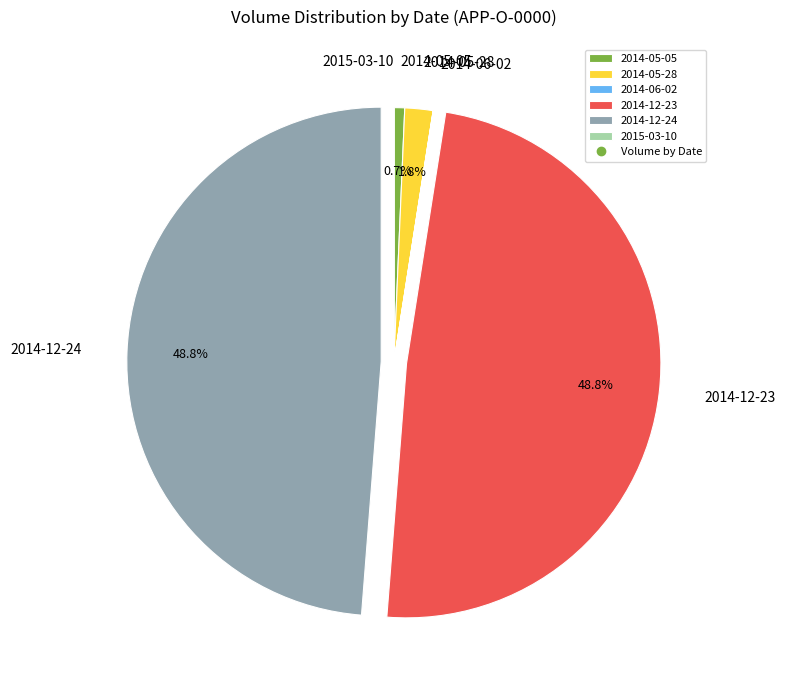

Is there any slice that represents more than half of the pie?

No